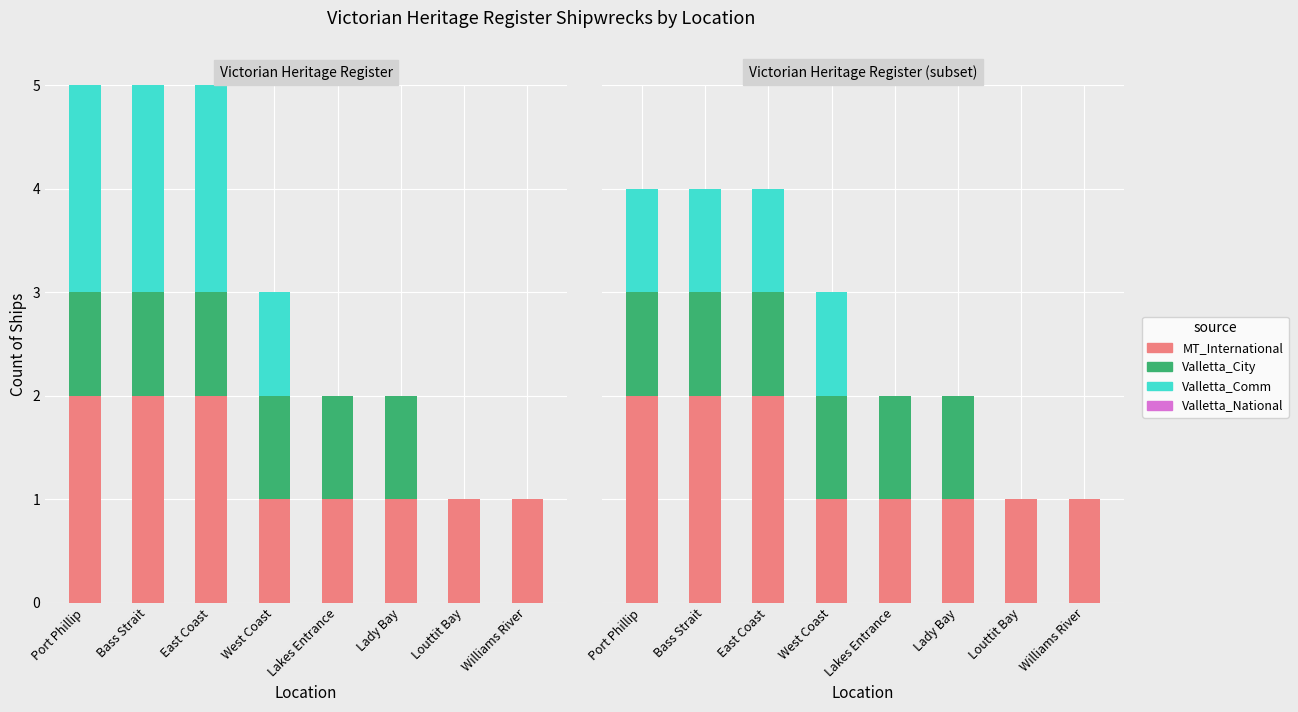

List the series in order of their overall mean, highest first.

MT_International, Valletta_City, Valletta_Comm, Valletta_National